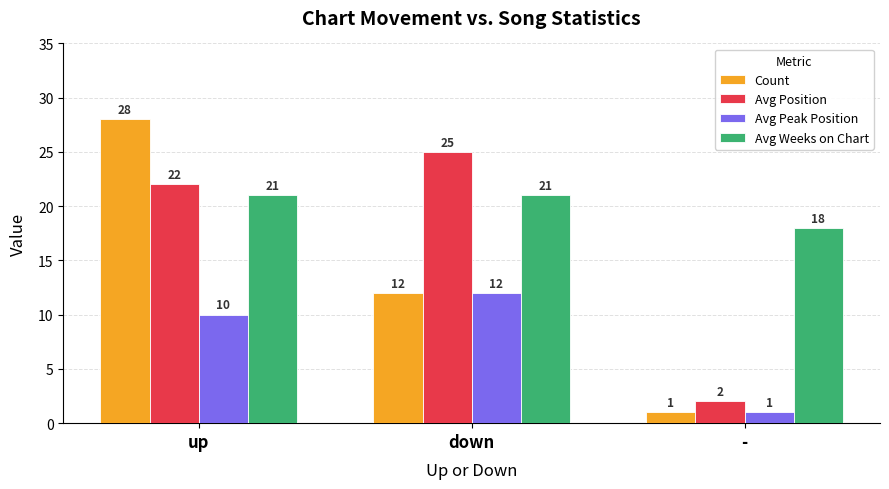

What is the label of the 3rd bar from the right?

up